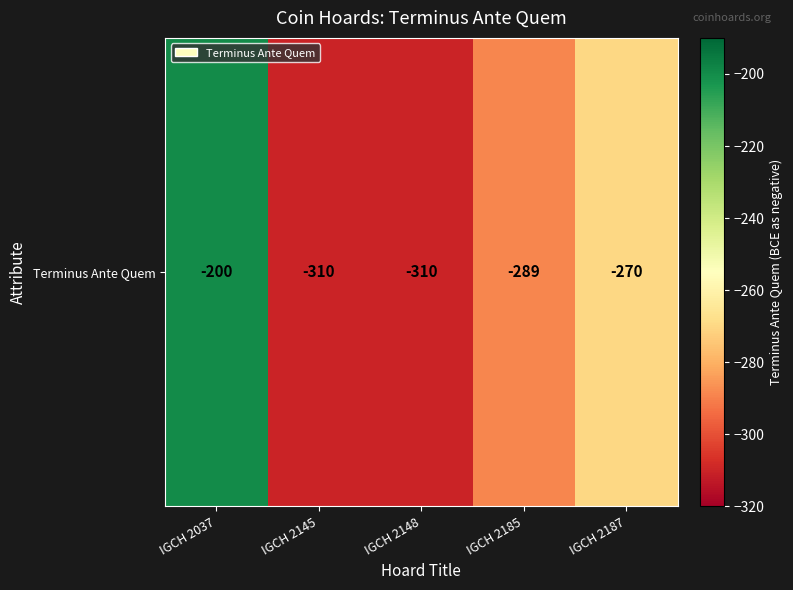

What is the sum of all values?

-1379